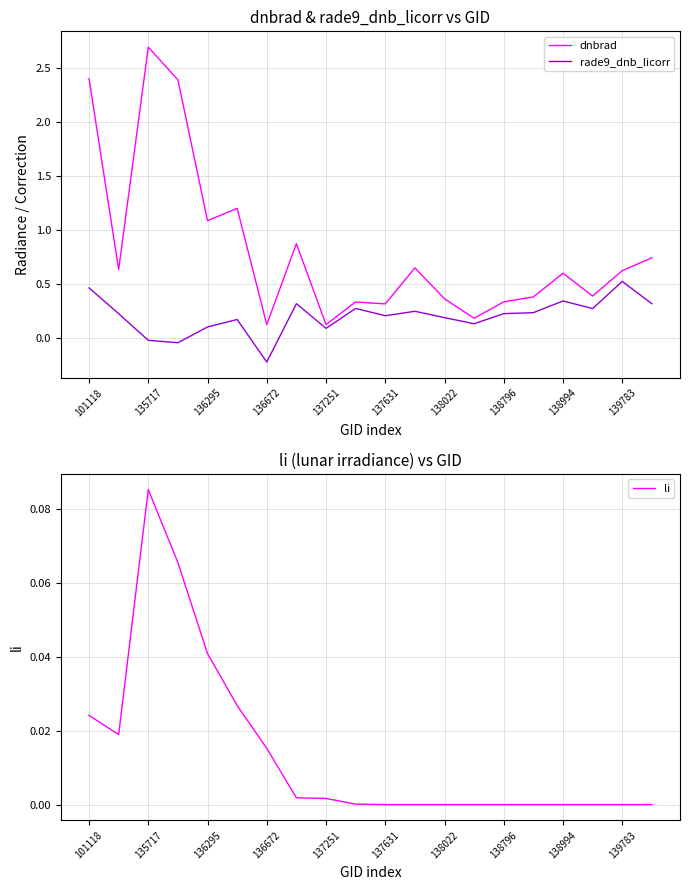

What is the highest value of the dnbrad series?

2.7